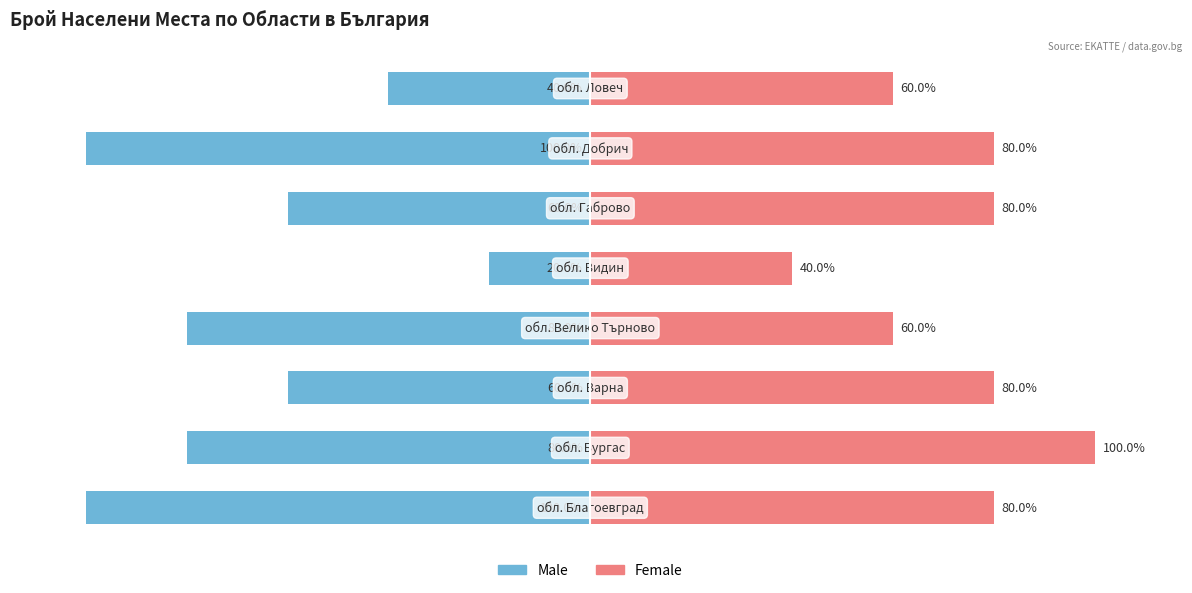

What is the difference between the maximum and minimum values in the Female series?

60